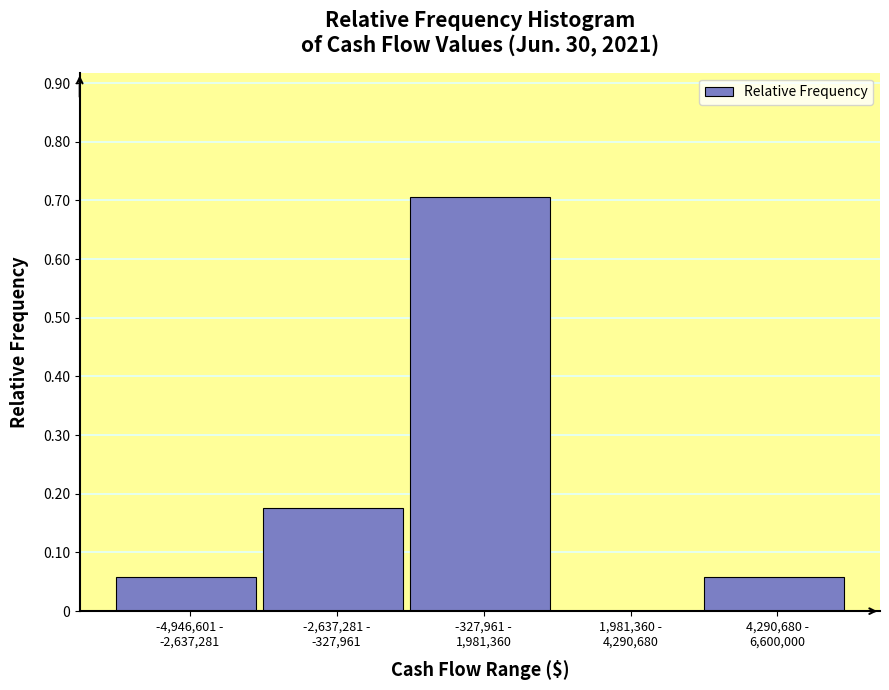

What is the sum of all values?

1.0